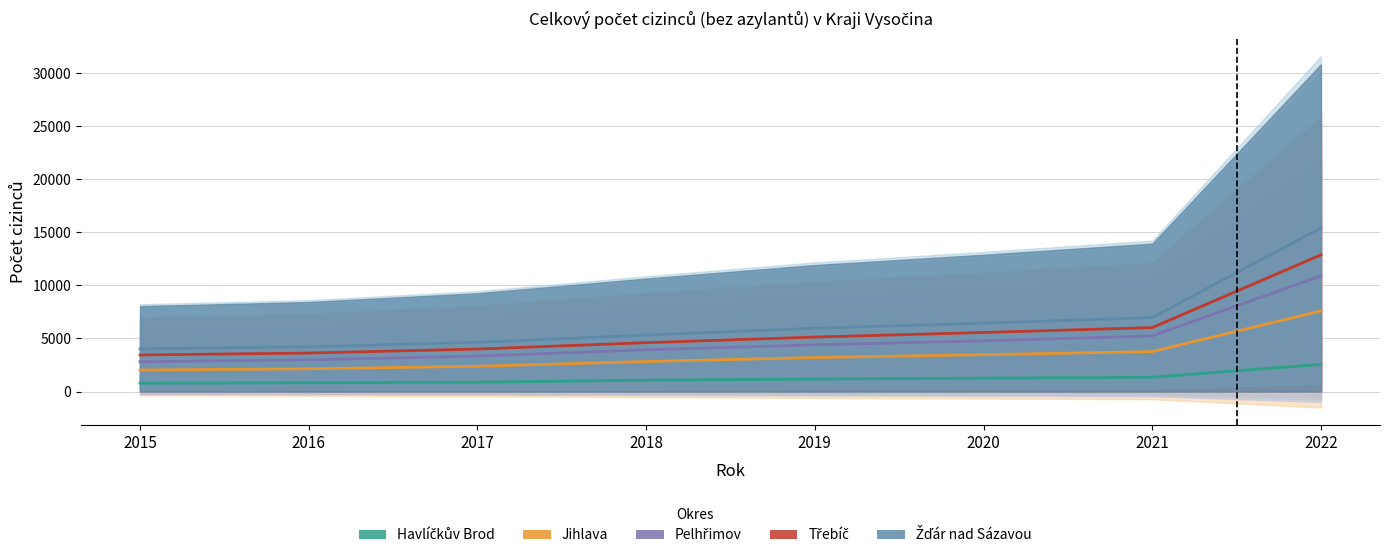

Where does the Jihlava series first go above 3202?

2019